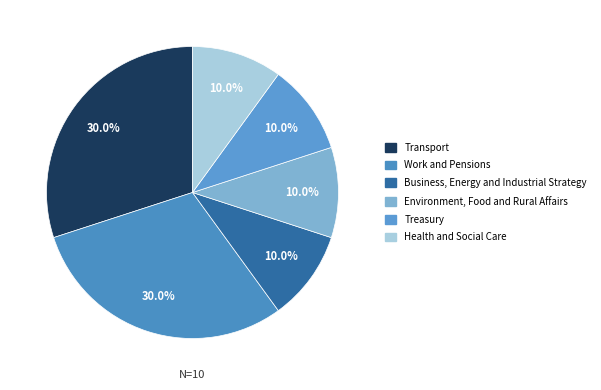

To the nearest percent, what percentage of the pie is Business, Energy and Industrial Strategy?

10%